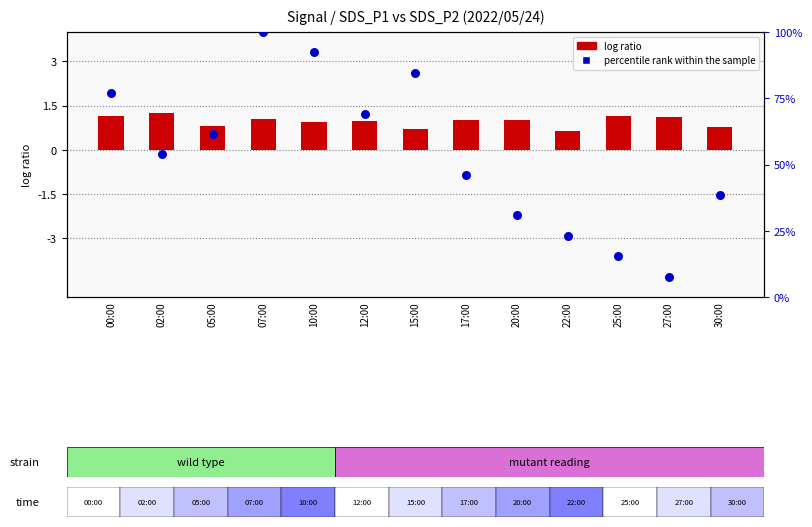

Which series contains the lowest Y value?

log ratio